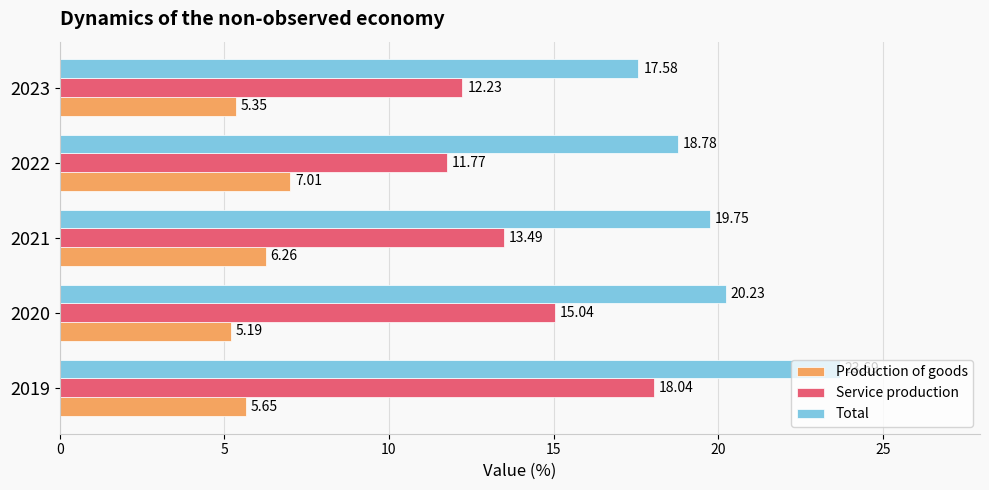

Which category has the lowest value in the Production of goods series?

2020